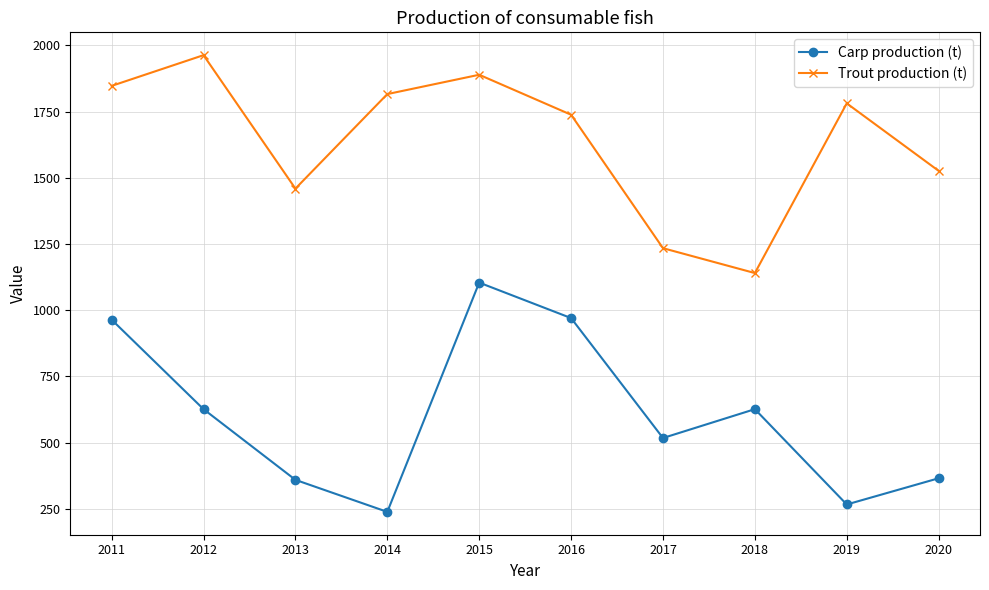

What is the spread (max minus min) of values at 2011?

883